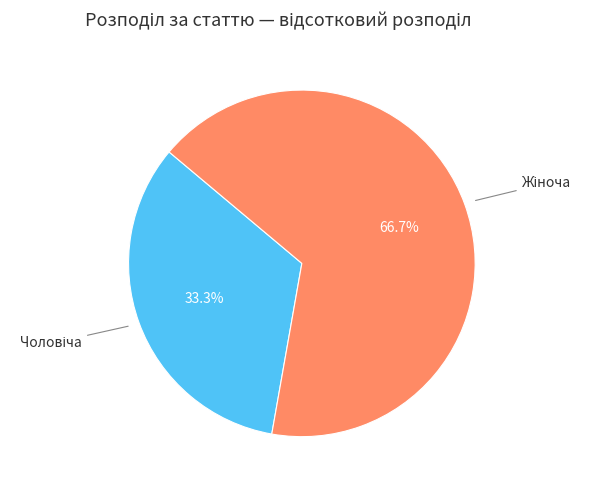

Is there any slice that represents more than half of the pie?

Yes